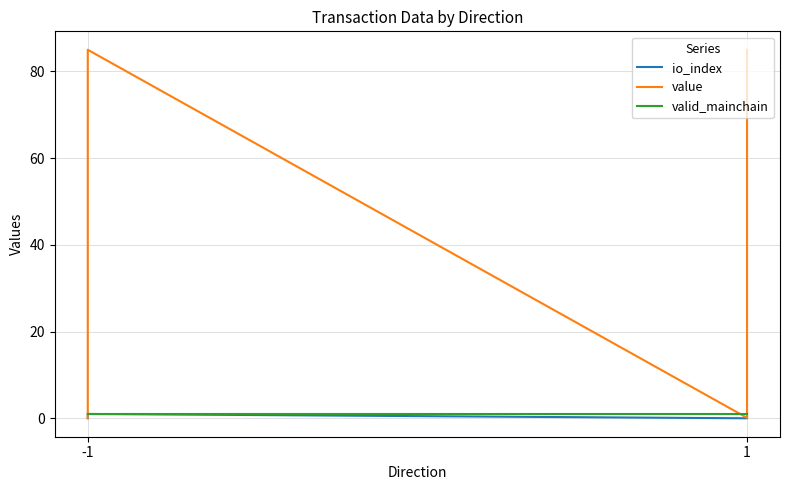

Between 3 and 2, which is larger?

3